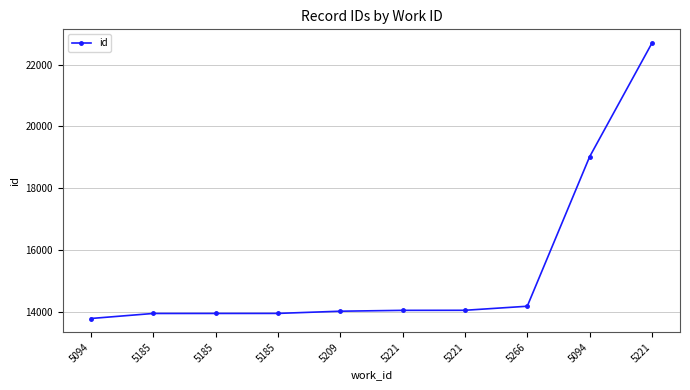

How many data points are less than 14046?

5